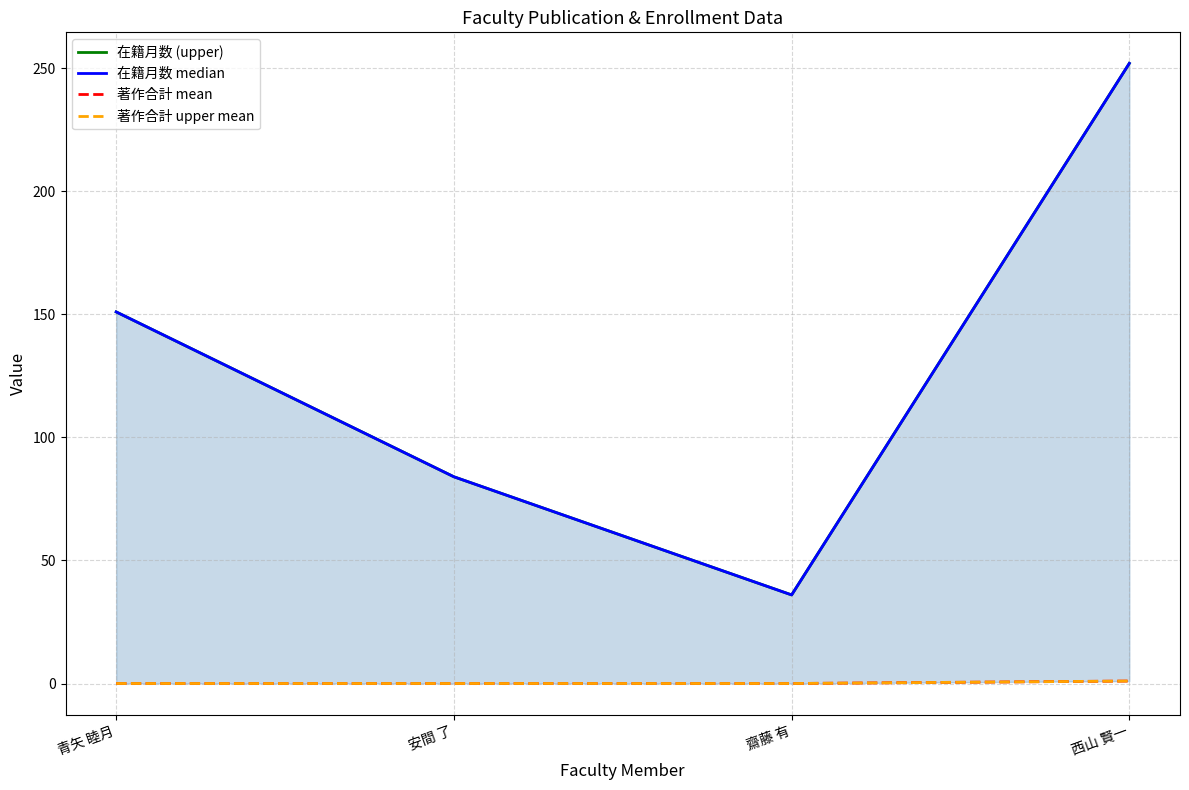

What position from the left is 西山 賢一?

4